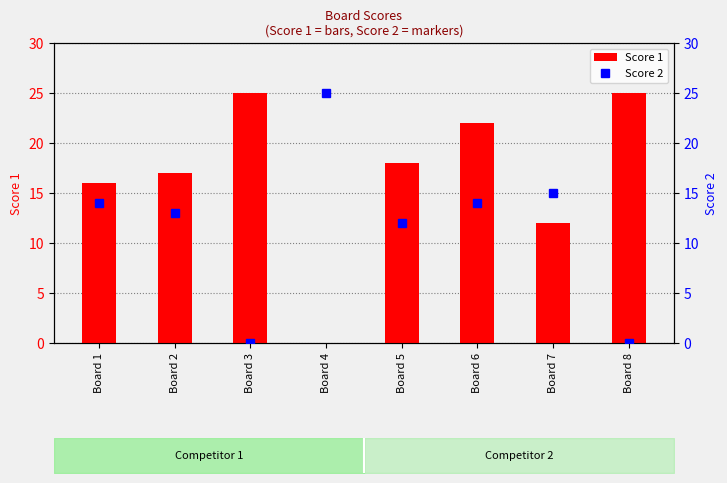

What is the greatest value displayed?

25